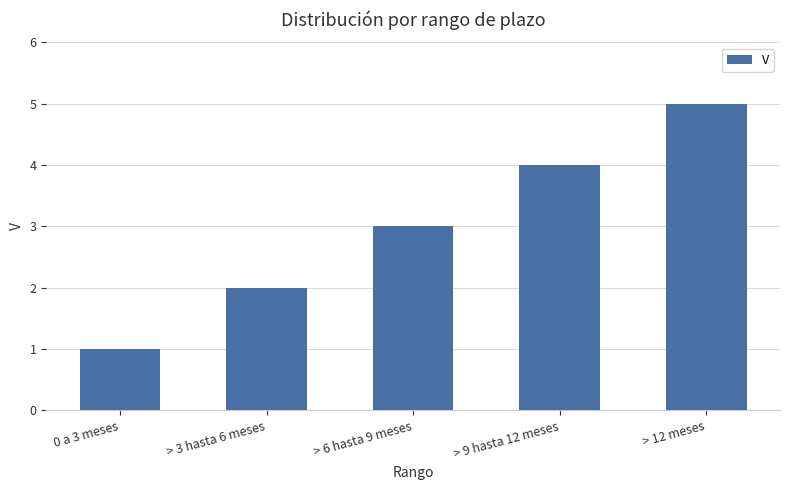

What is the sum of the values at 0 a 3 meses and > 3 hasta 6 meses?

3